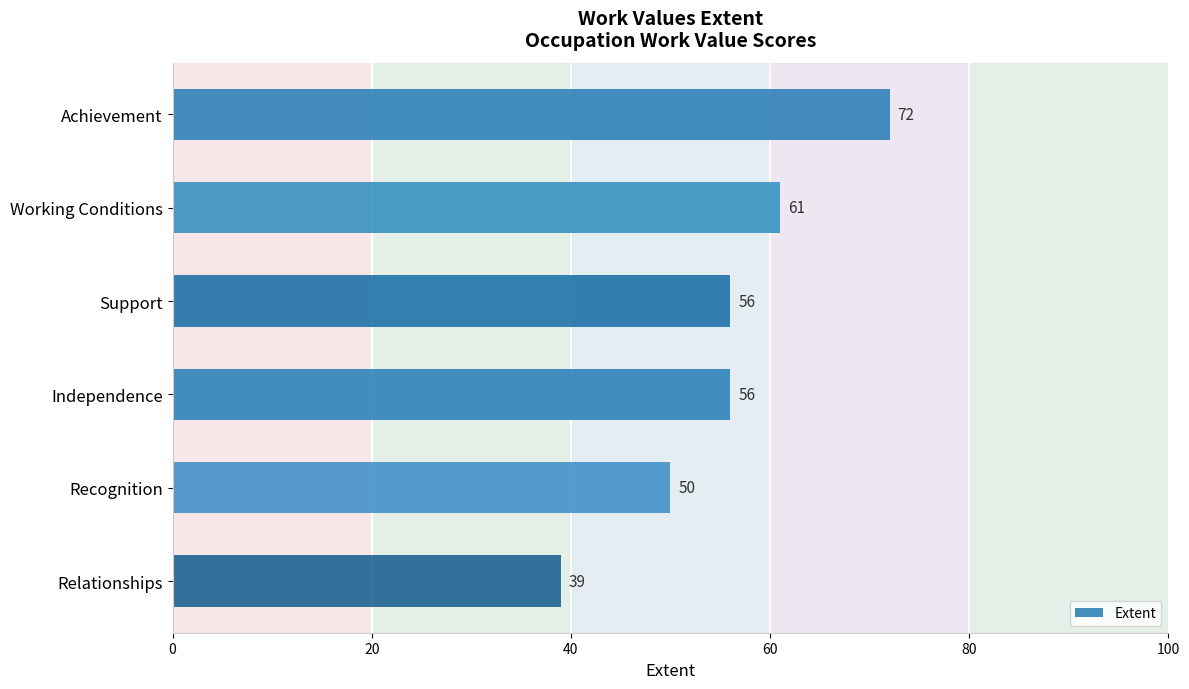

What is the greatest value displayed?

72